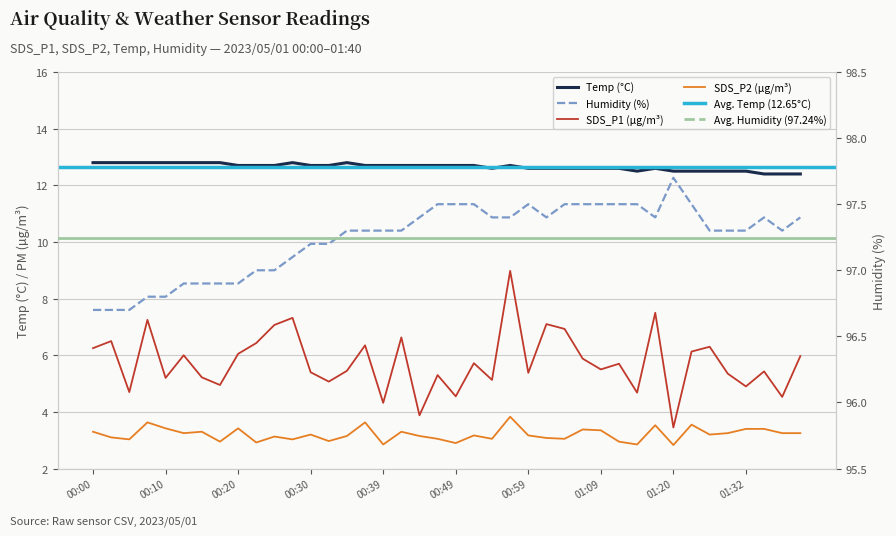

At 01:06, list the series in order from smallest to largest.

SDS_P2, SDS_P1, Temp, Humidity